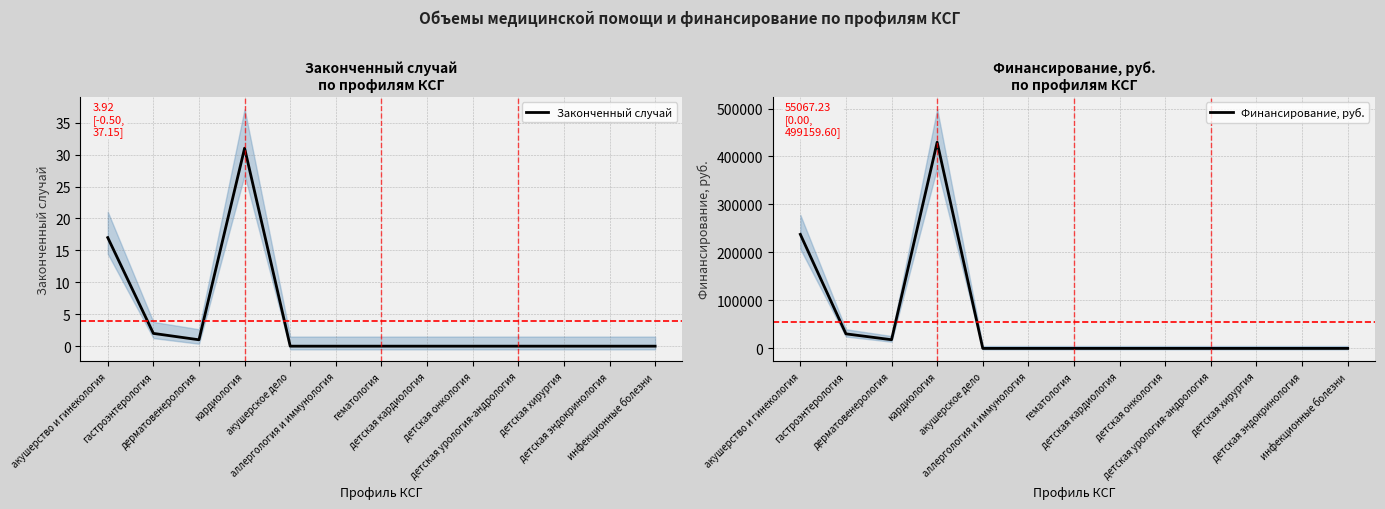

How many lines are shown in the chart?

2